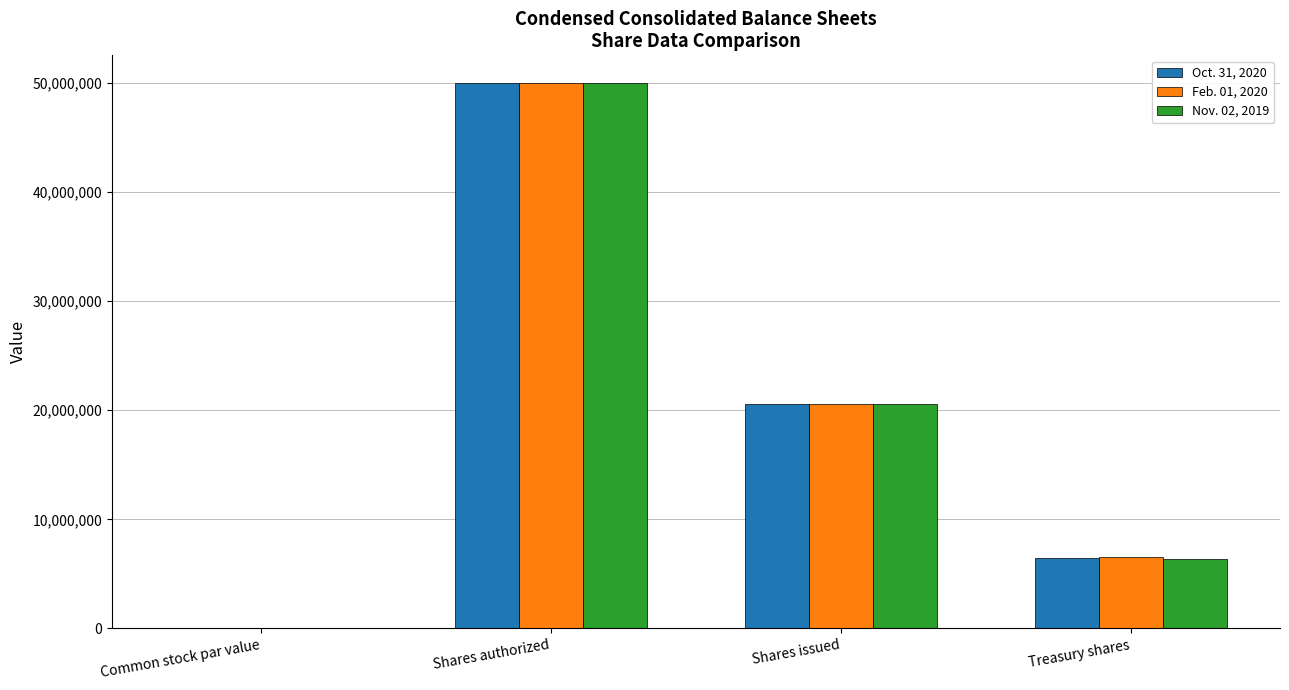

What are all the series names shown in the legend?

Oct. 31, 2020, Feb. 01, 2020, Nov. 02, 2019